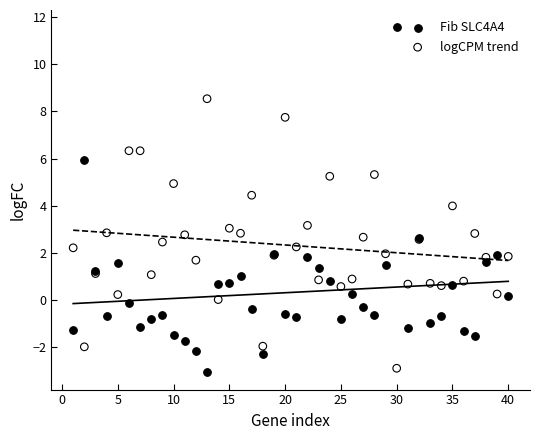

Which series reaches the minimum Y coordinate?

Fib SLC4A4